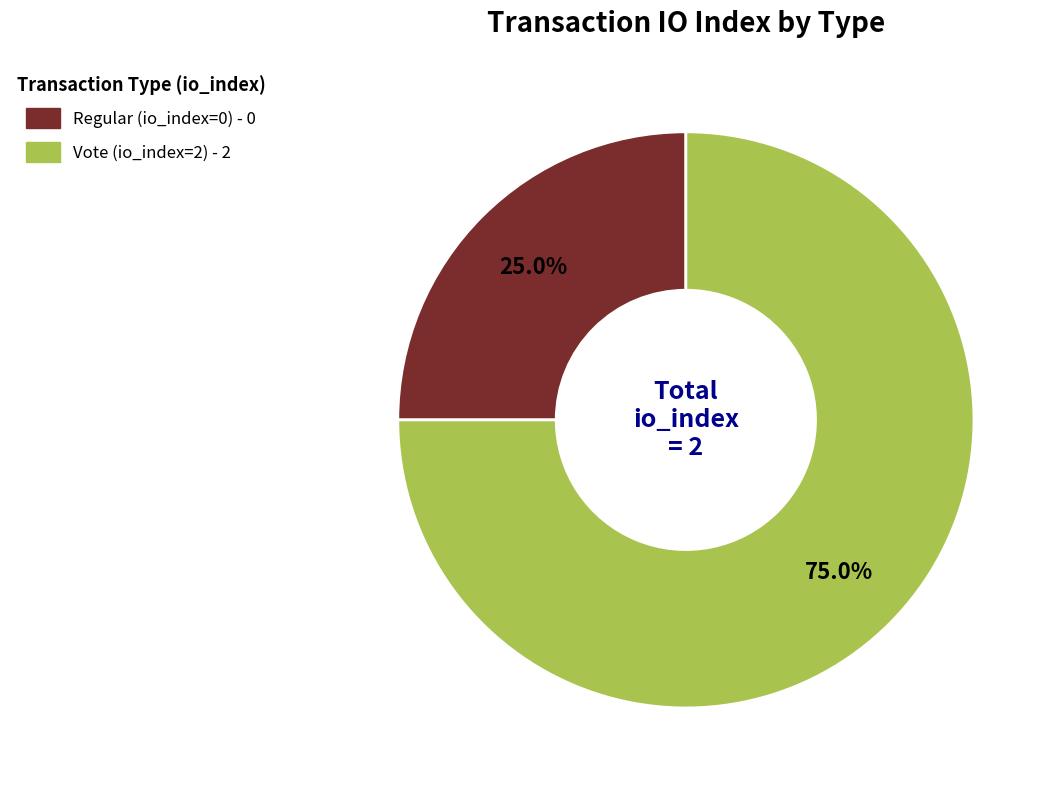

What percentage do Regular (io_index=0) and Vote (io_index=2) together represent?

100.0%